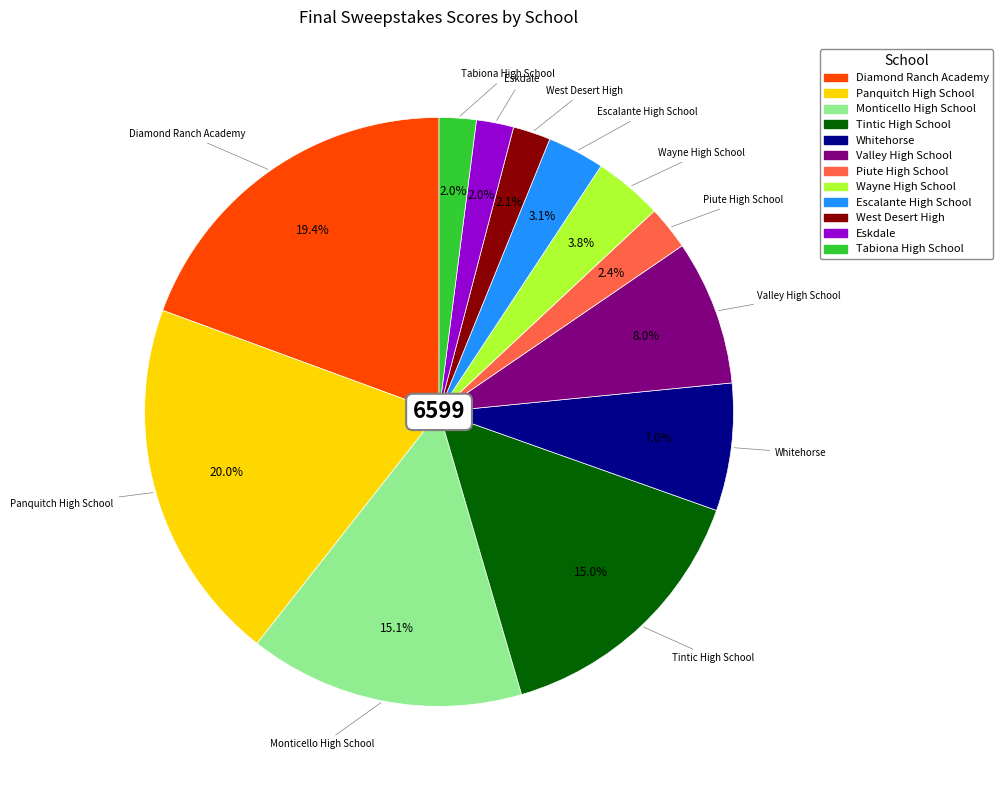

Does any single category account for the majority?

No